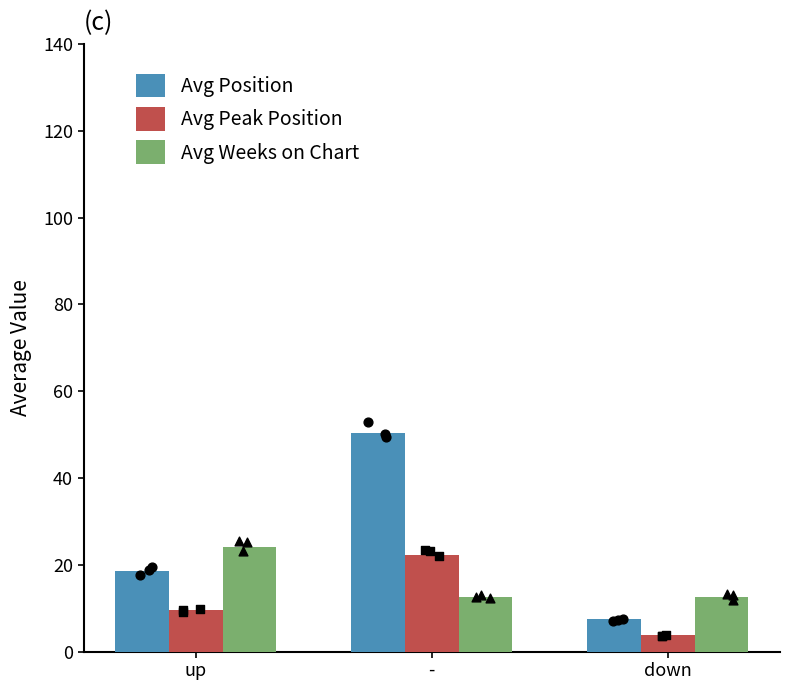

At which category is the sum across all series the highest?

-